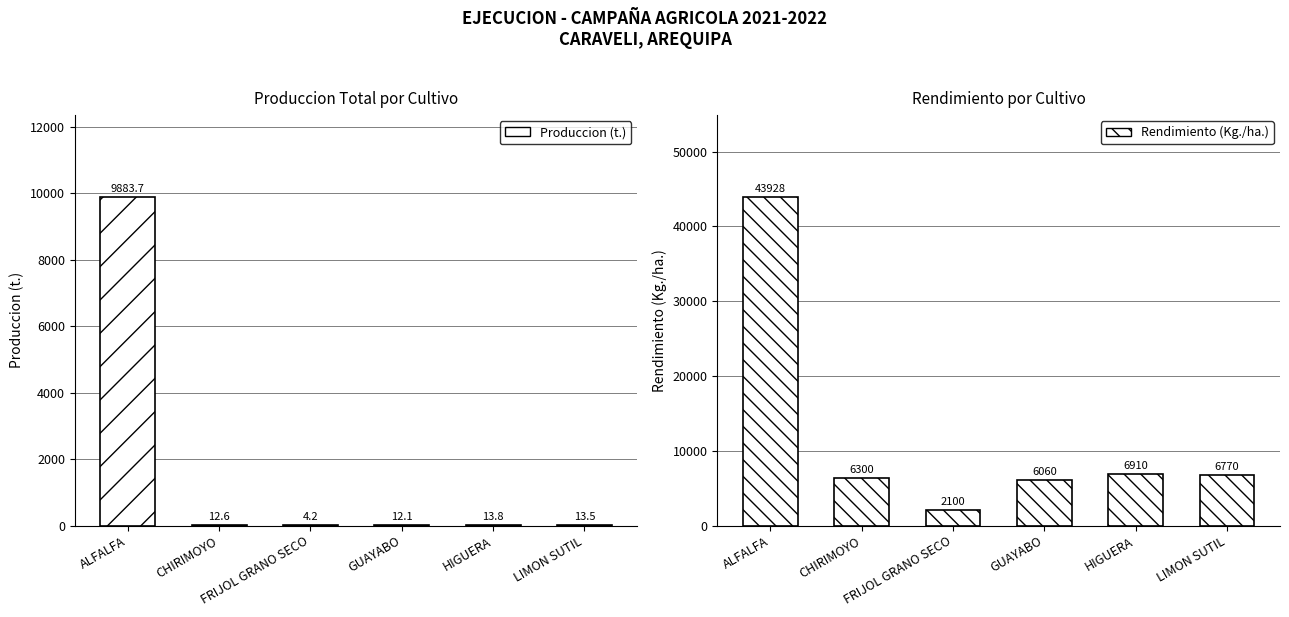

How many bars are there in total?

12